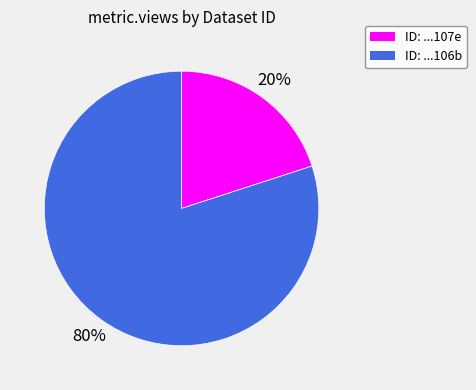

Count the number of slices in the pie.

2